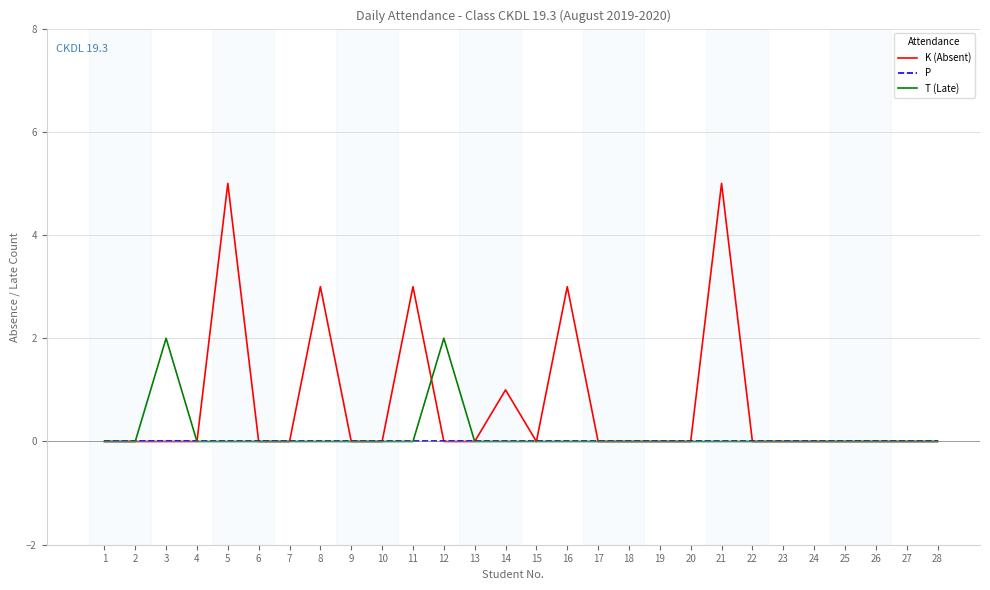

At which category does T (Late) reach its first local peak?

3